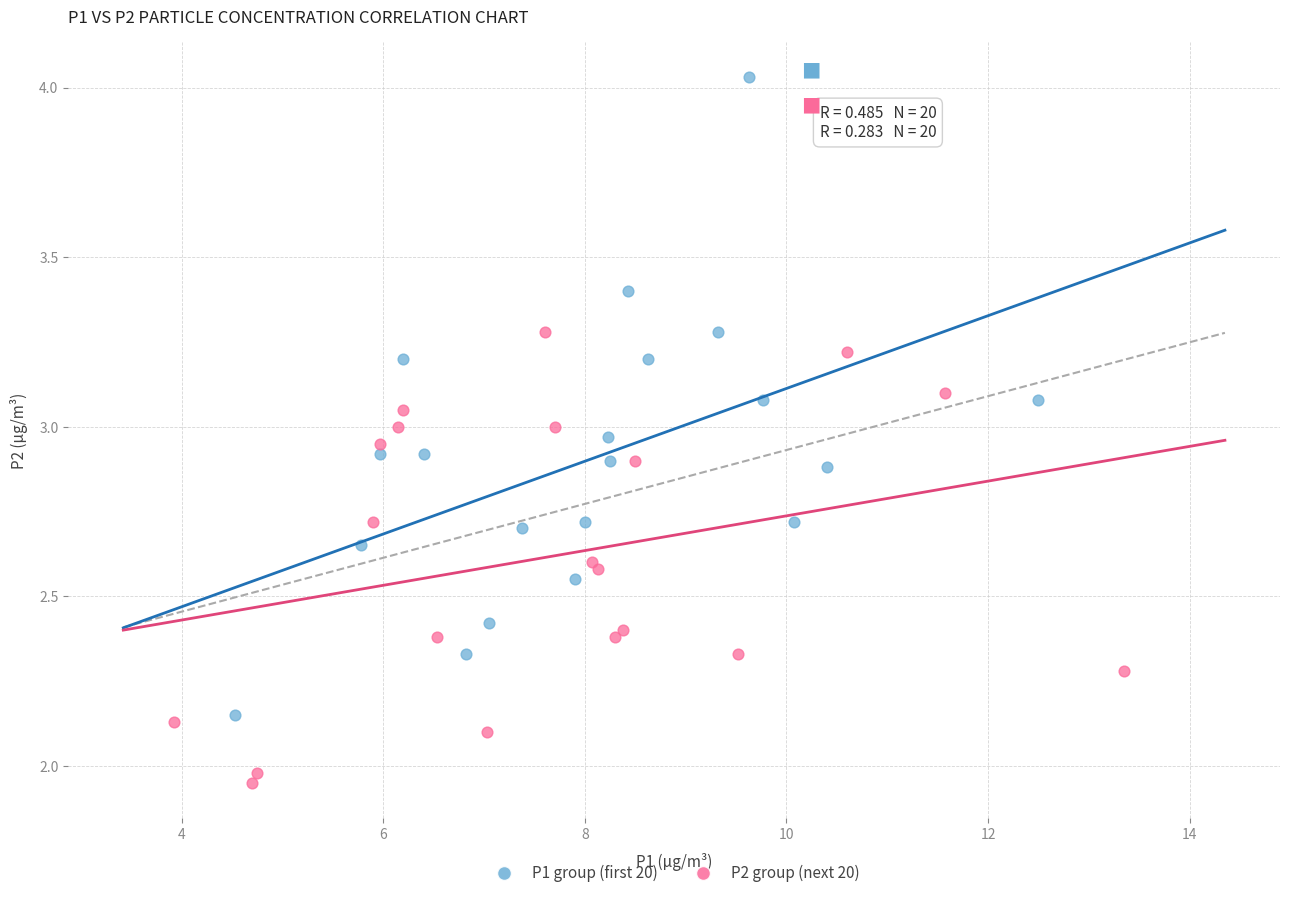

Which series reaches the maximum Y coordinate?

P1 group (first 20)